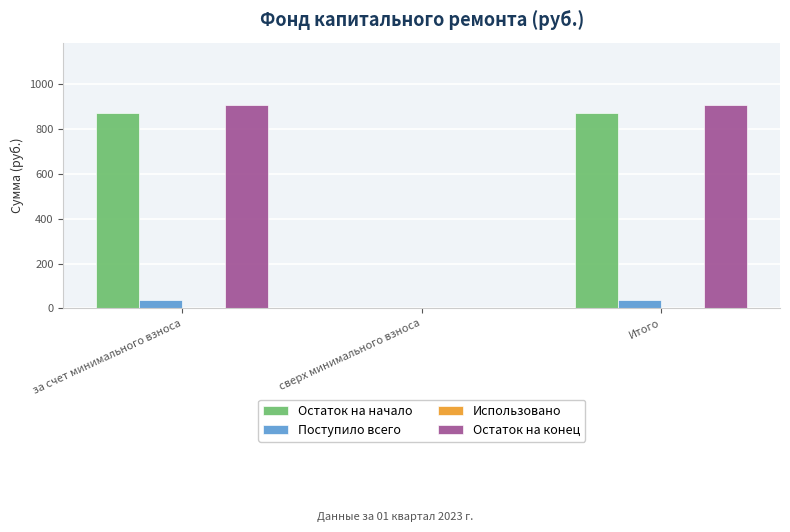

Between за счет минимального взноса and сверх минимального взноса, which series saw the biggest shift?

Остаток на конец